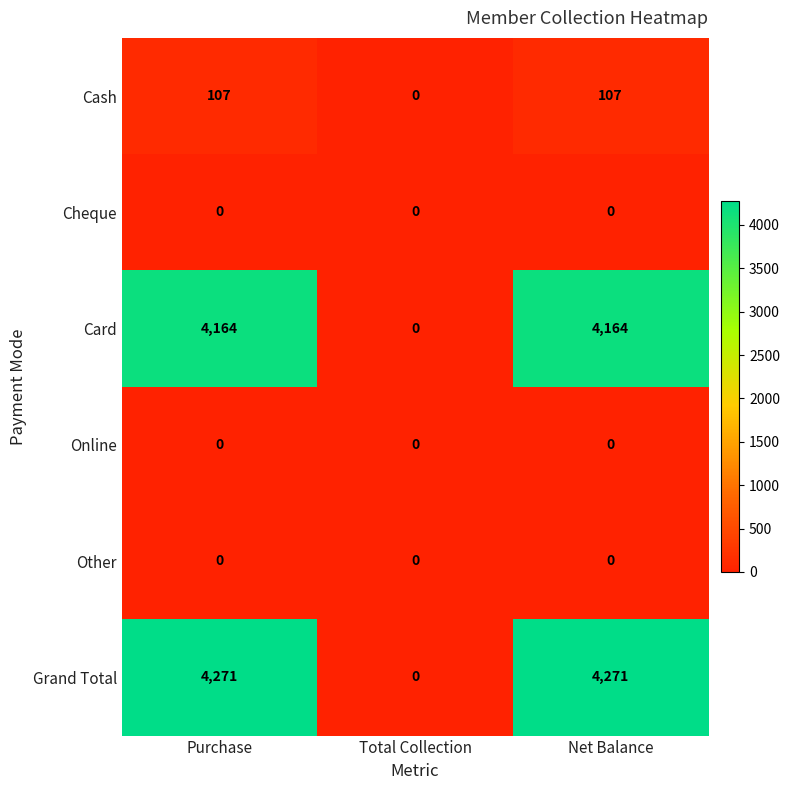

What is the maximum value shown in the chart?

4271